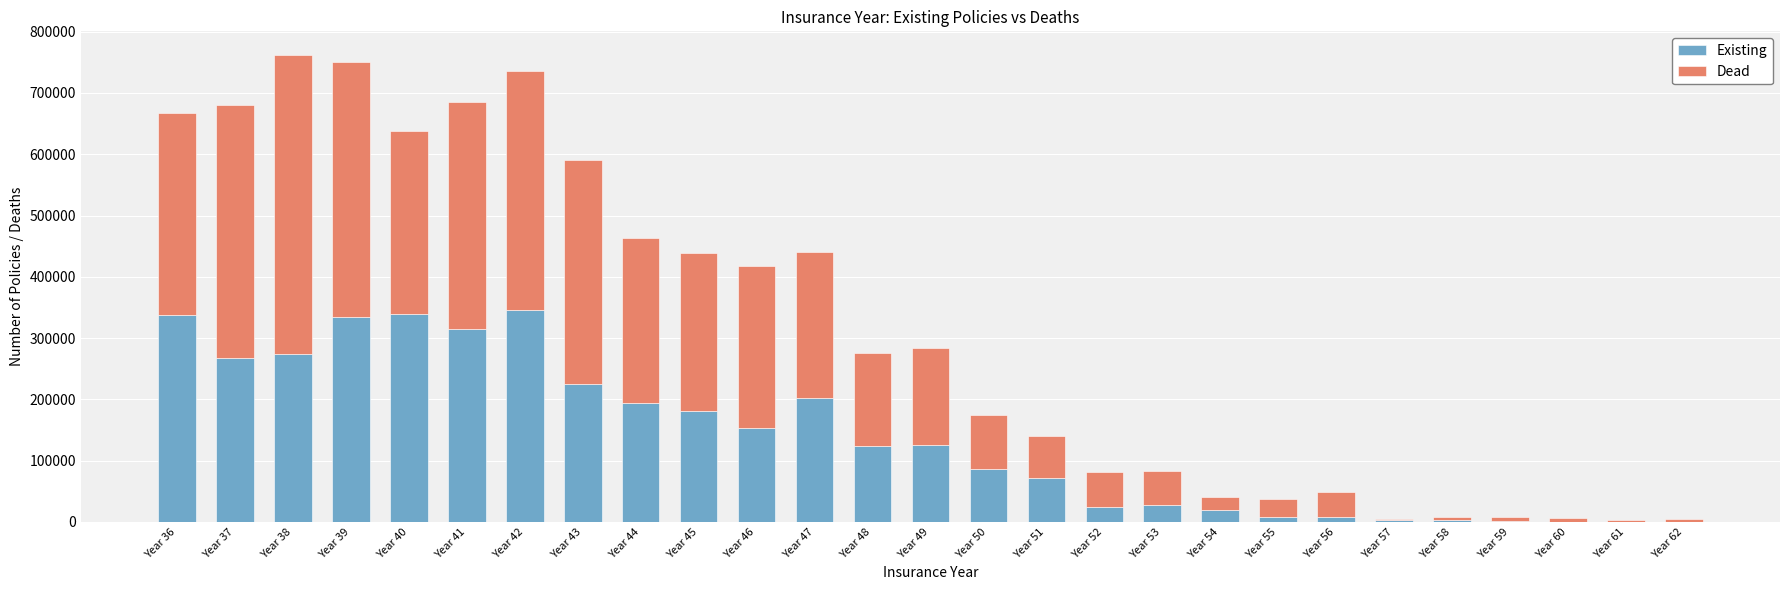

The value of Existing at Year 44 is 253164. True or false?

False